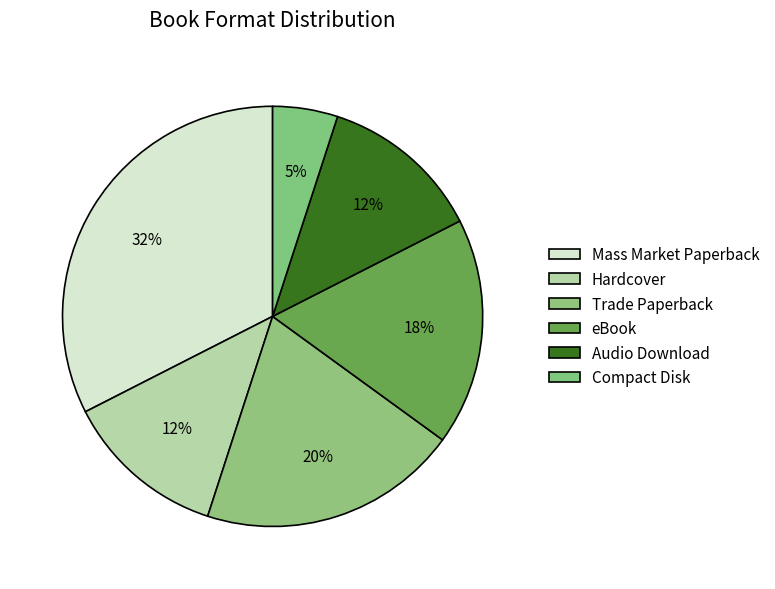

What percentage is the Mass Market Paperback slice, to the nearest percent?

32%